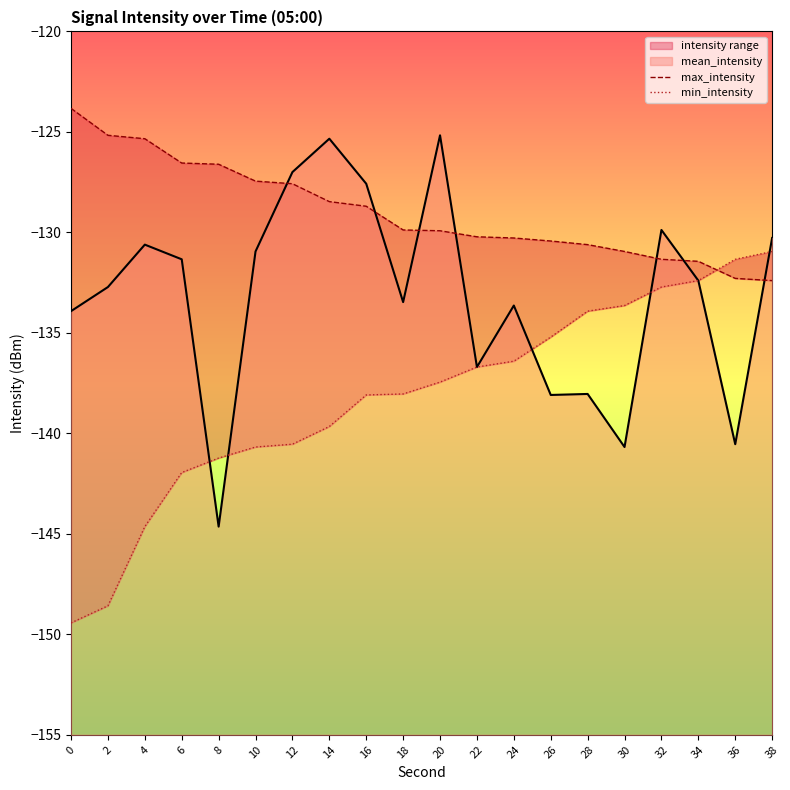

Is this an area chart (filled region under the line)?

No